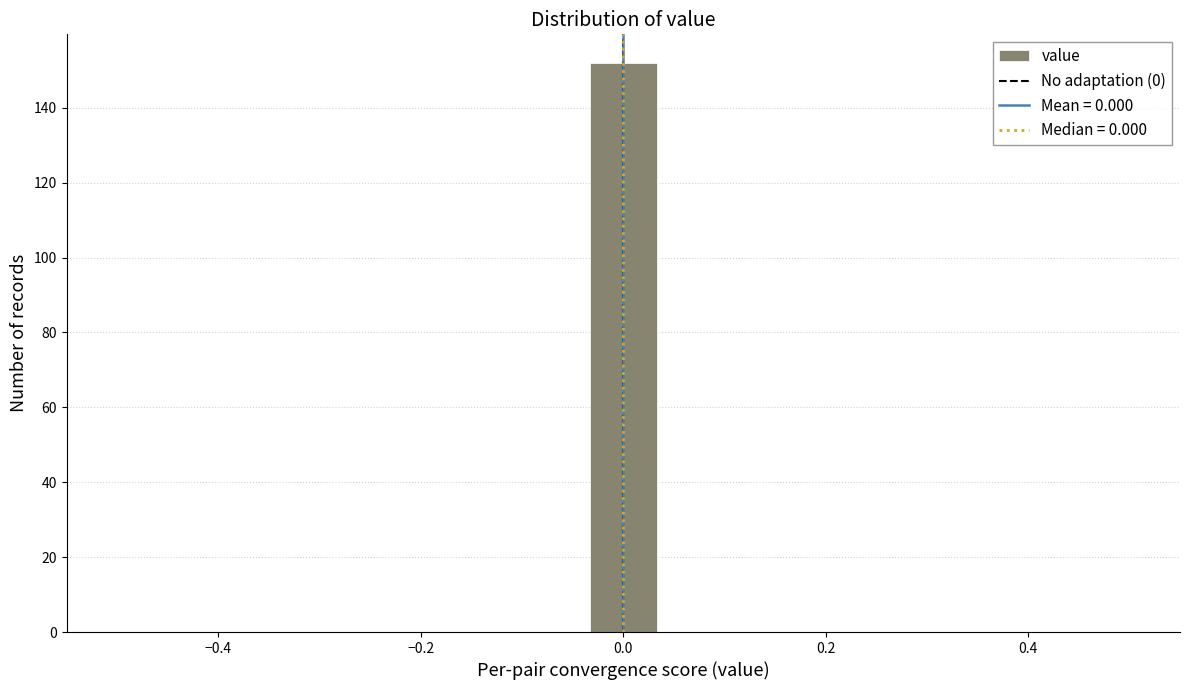

Read against the x-axis, roughly where is the centre of the tallest bar?

0.00